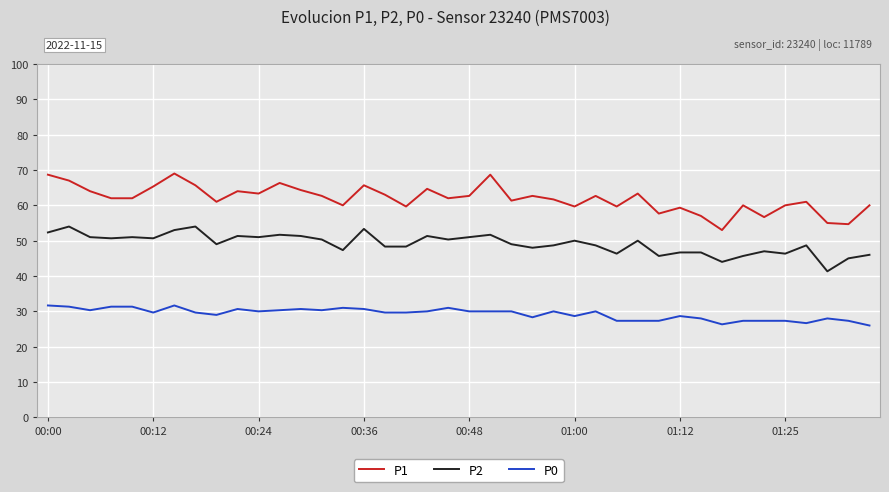

Rank the series by their average value, from highest to lowest.

P1, P2, P0